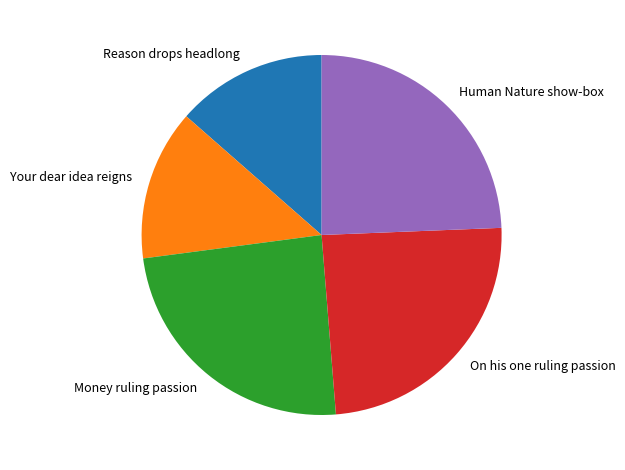

Approximately how many times larger is the value at Reason drops headlong compared to Human Nature show-box?

0.6